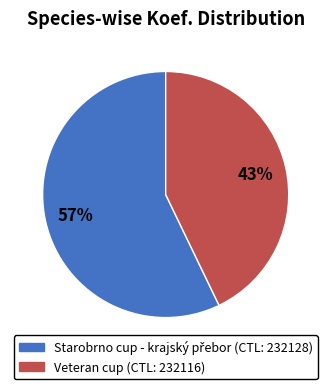

To the nearest percent, what is the difference between the largest and smallest slice percentages?

14%